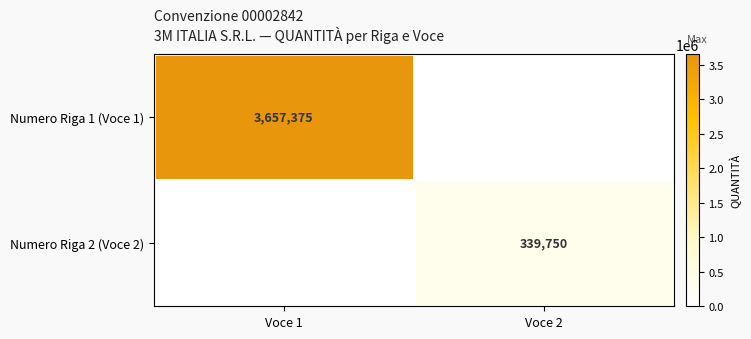

The Numero Riga 1 (Voce 1) series shows 1246714 at Voce 1. True or false?

False